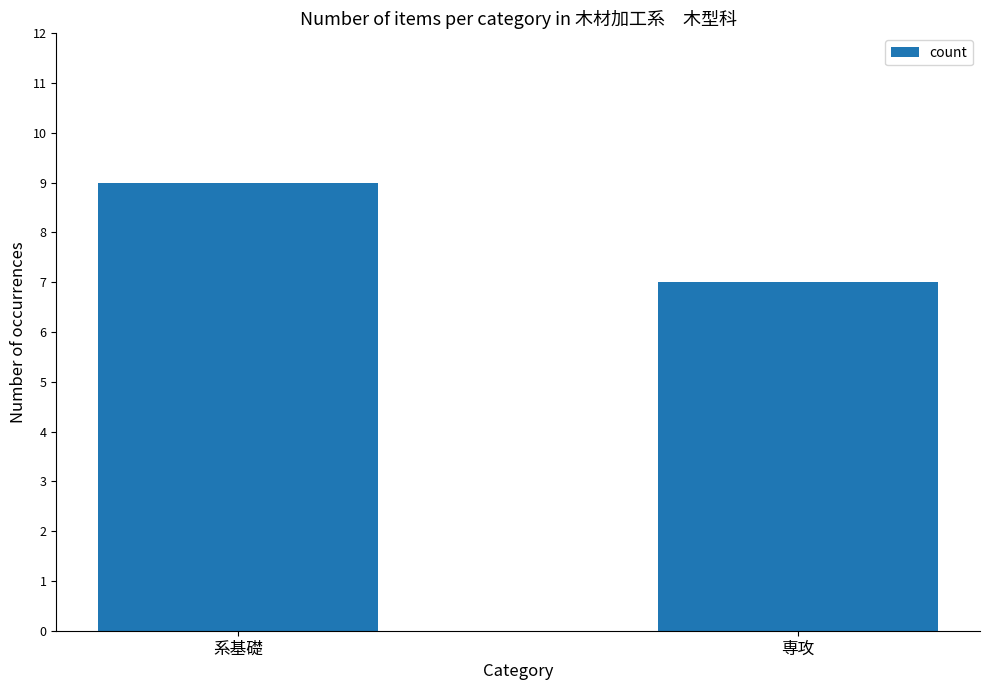

How many data points are less than 9?

1